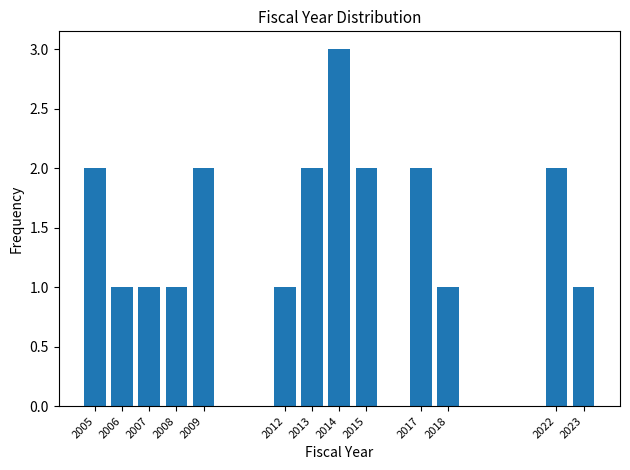

Reading left to right, transcribe all the data shown in this chart.

2005=2	2006=1	2007=1	2008=1	2009=2	2012=1	2013=2	2014=3	2015=2	2017=2	2018=1	2022=2	2023=1